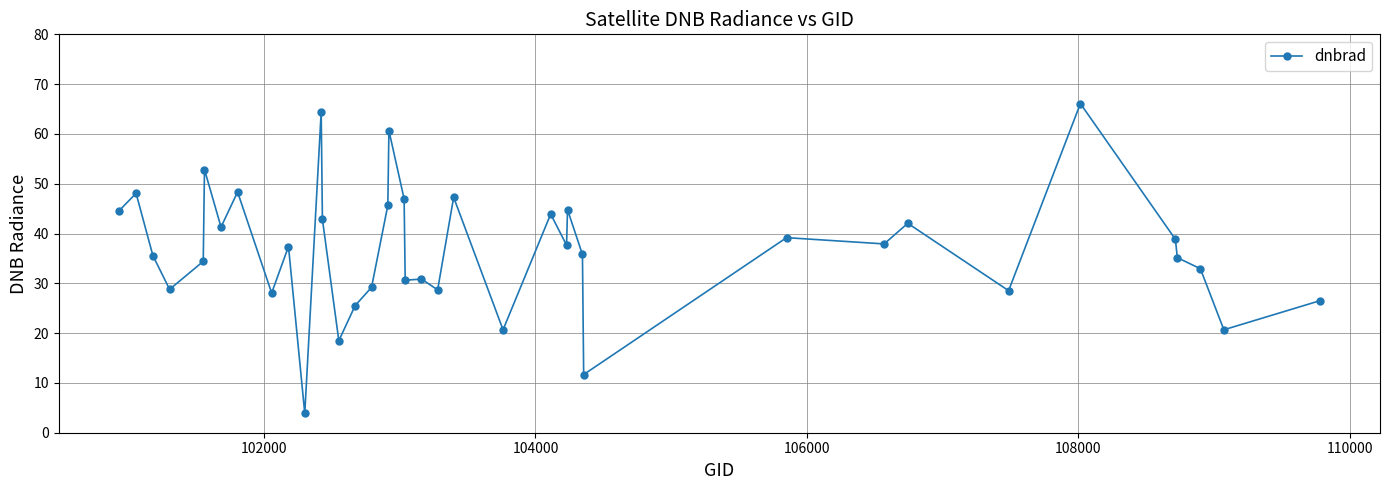

What is the smallest value displayed?

3.9